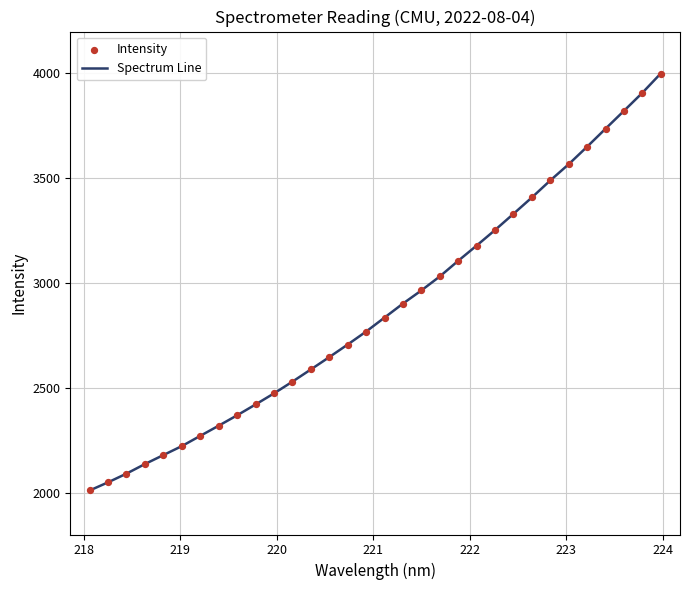

What is the maximum value shown in the chart?

3997.7